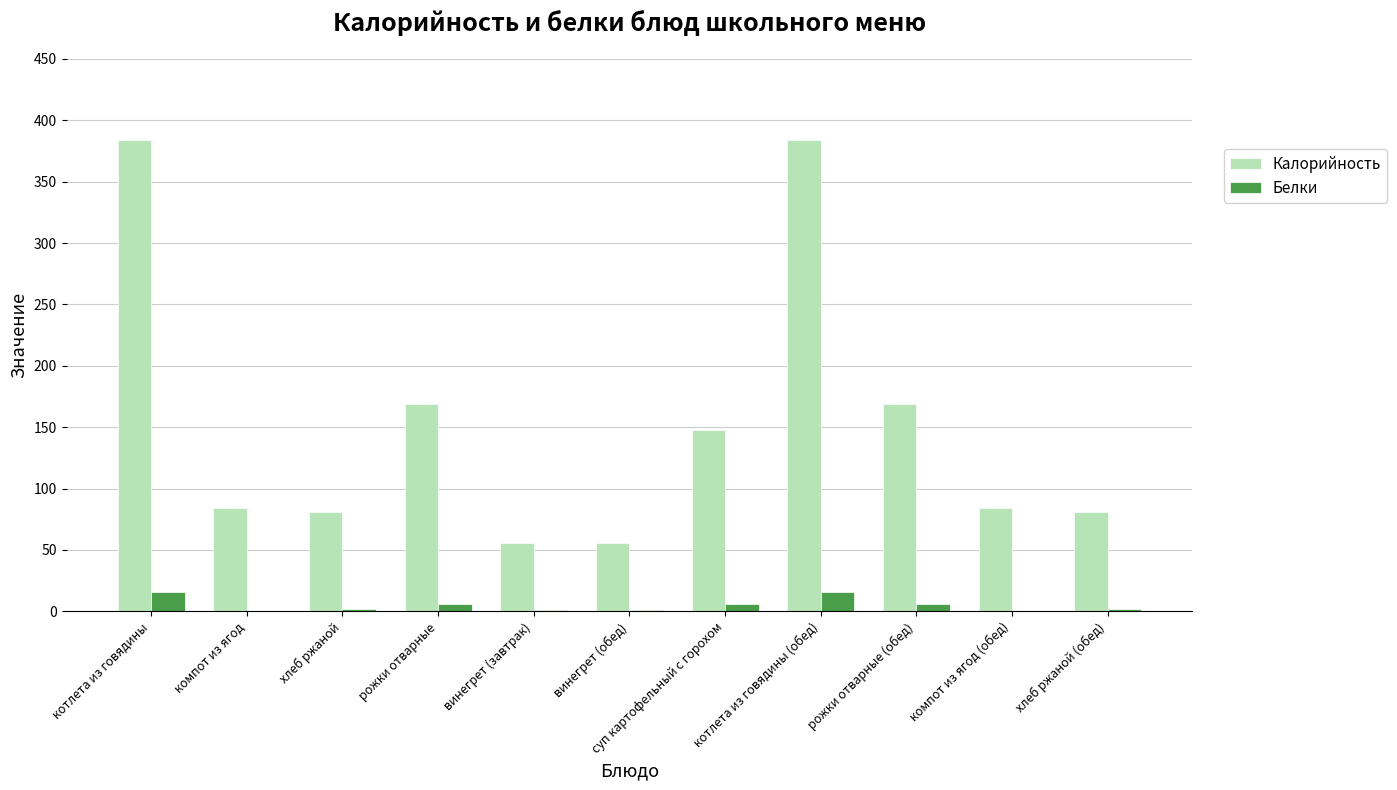

Which series has the largest range (max minus min)?

Калорийность